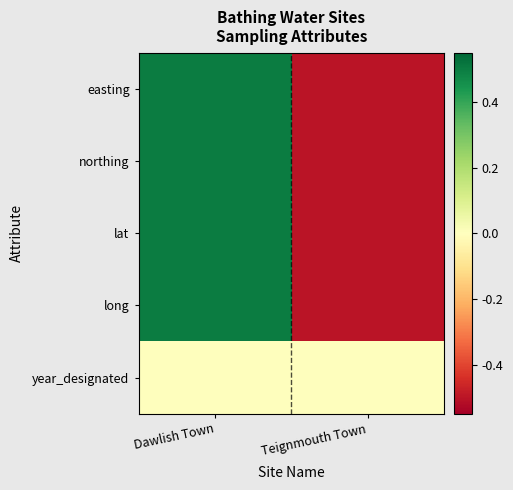

Reading left to right, what are all the values shown in this chart?

easting: Dawlish Town=0.5	Teignmouth Town=-0.5
northing: Dawlish Town=0.5	Teignmouth Town=-0.5
lat: Dawlish Town=0.5	Teignmouth Town=-0.5
long: Dawlish Town=0.5	Teignmouth Town=-0.5
year_designated: Dawlish Town=0.0	Teignmouth Town=0.0